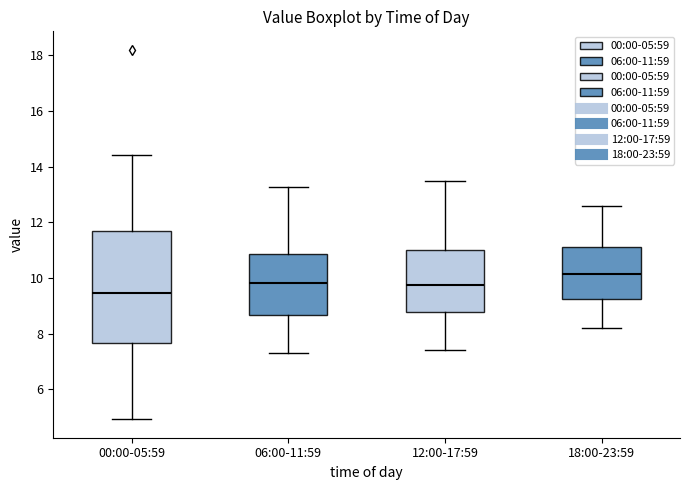

Which box is the tallest, from its lower edge to its upper edge?

00:00-05:59